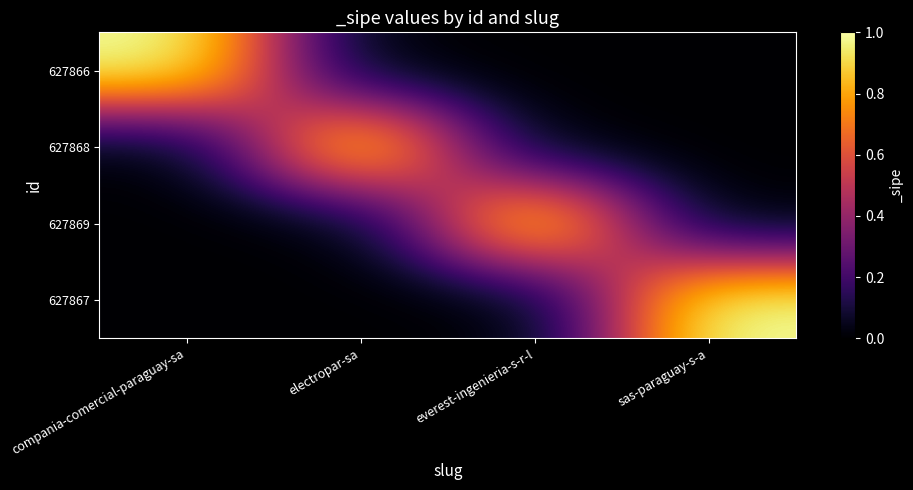

How many 627867 values are between 0 and 1?

4